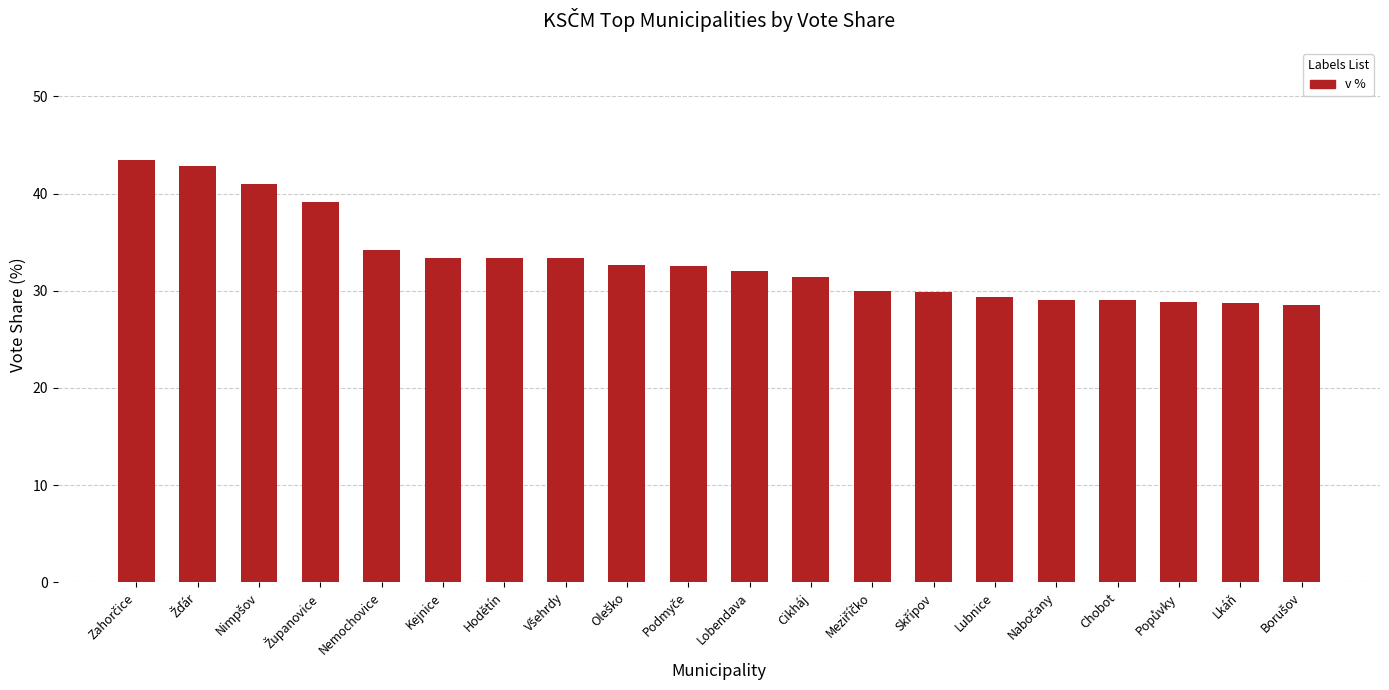

The chart shows a value of 34.2 at Nemochovice. True or false?

True